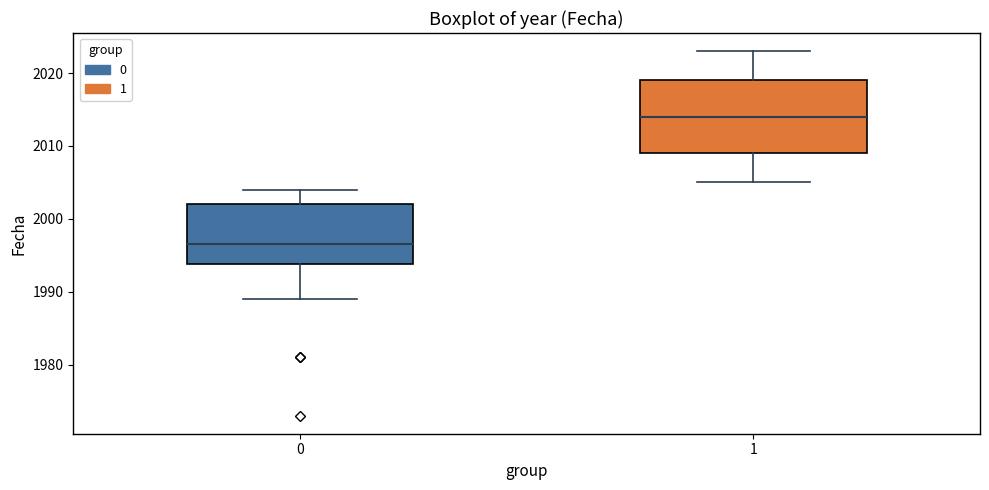

Which box has the lowest median line?

0